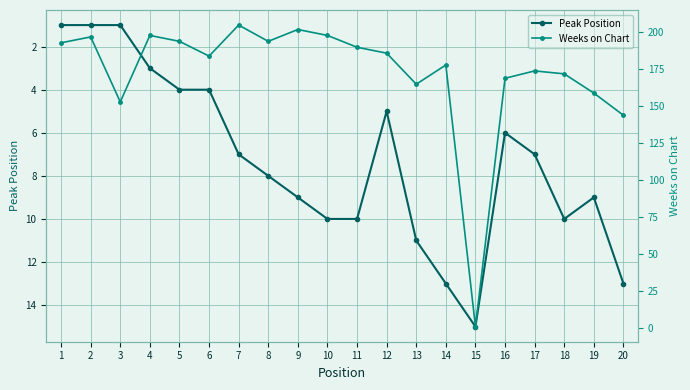

What is the minimum value shown in the chart?

1